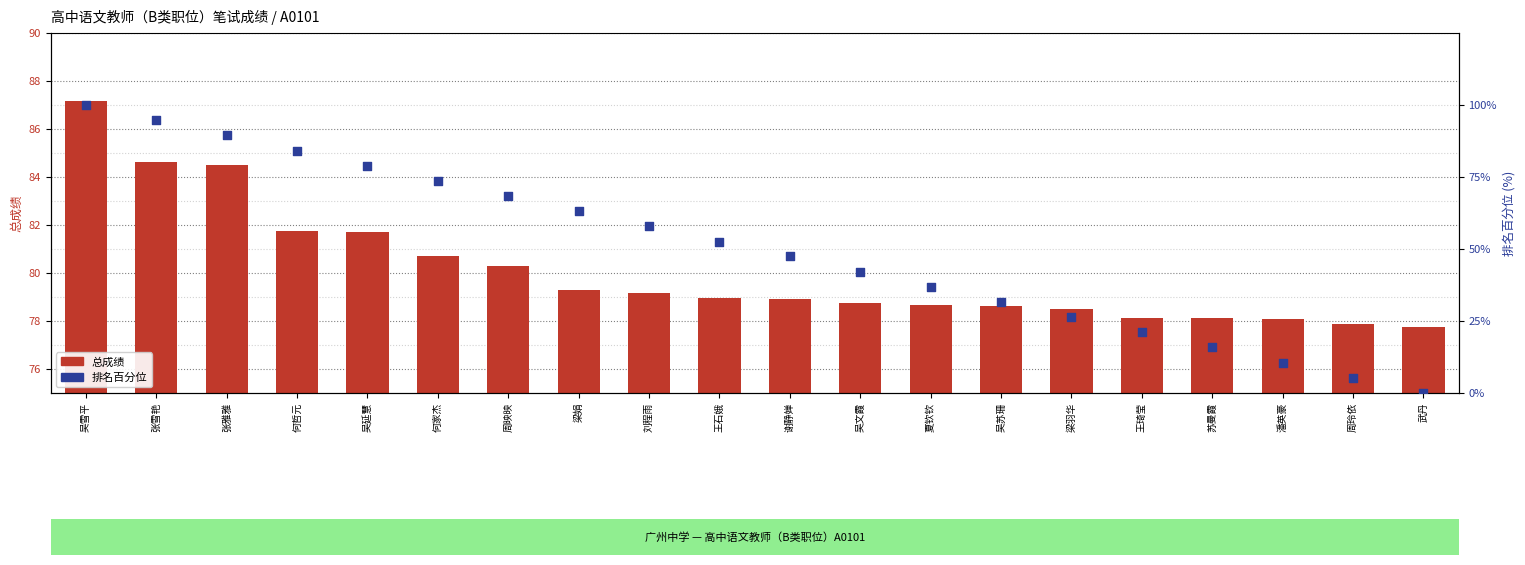

Which series has the widest spread of Y values?

排名百分位